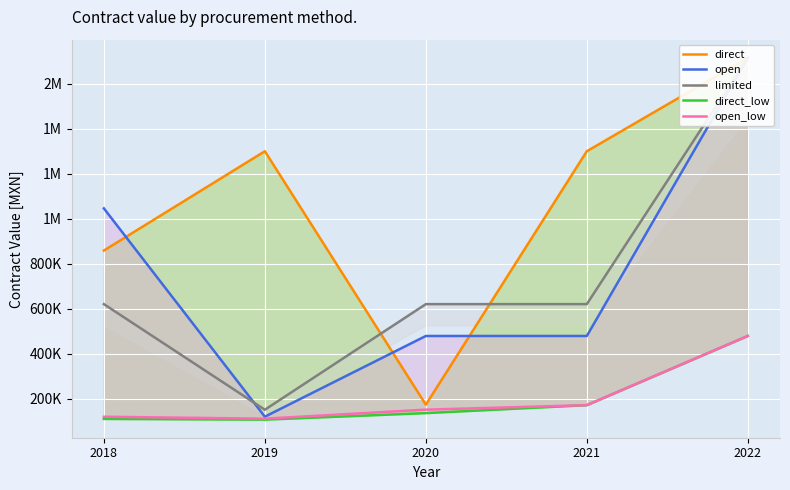

Which series changed the most between 2020 and 2022?

direct